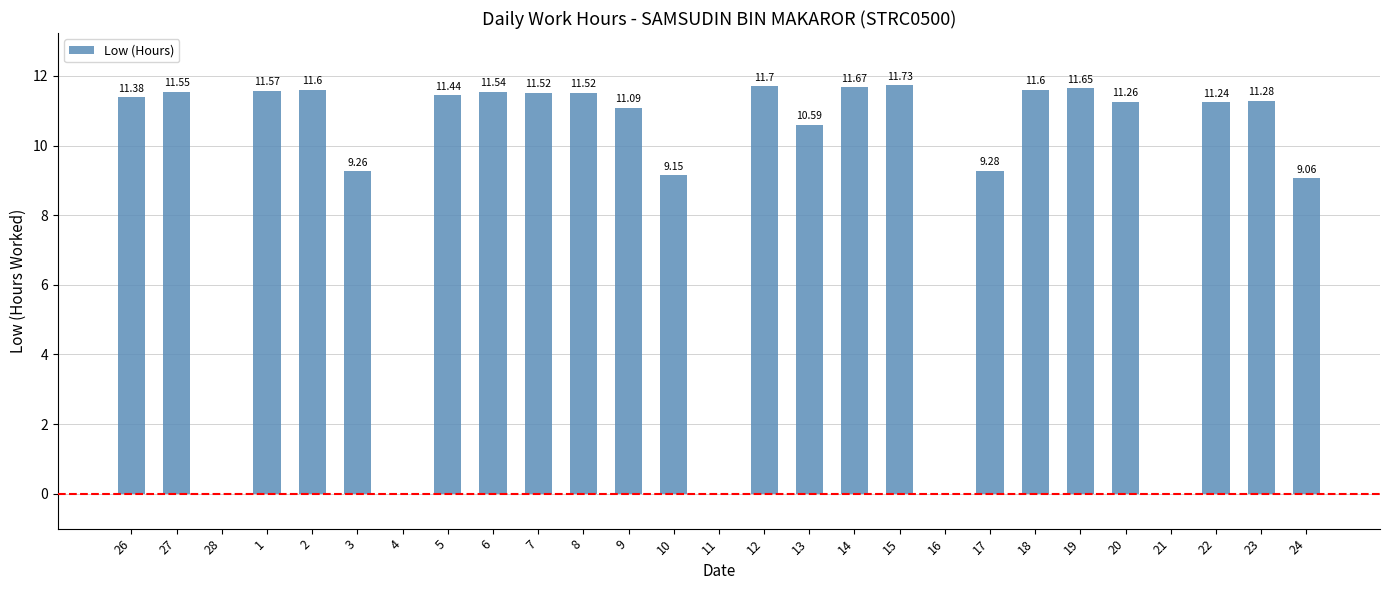

True or false: the data shows 16.6 at 1.

False